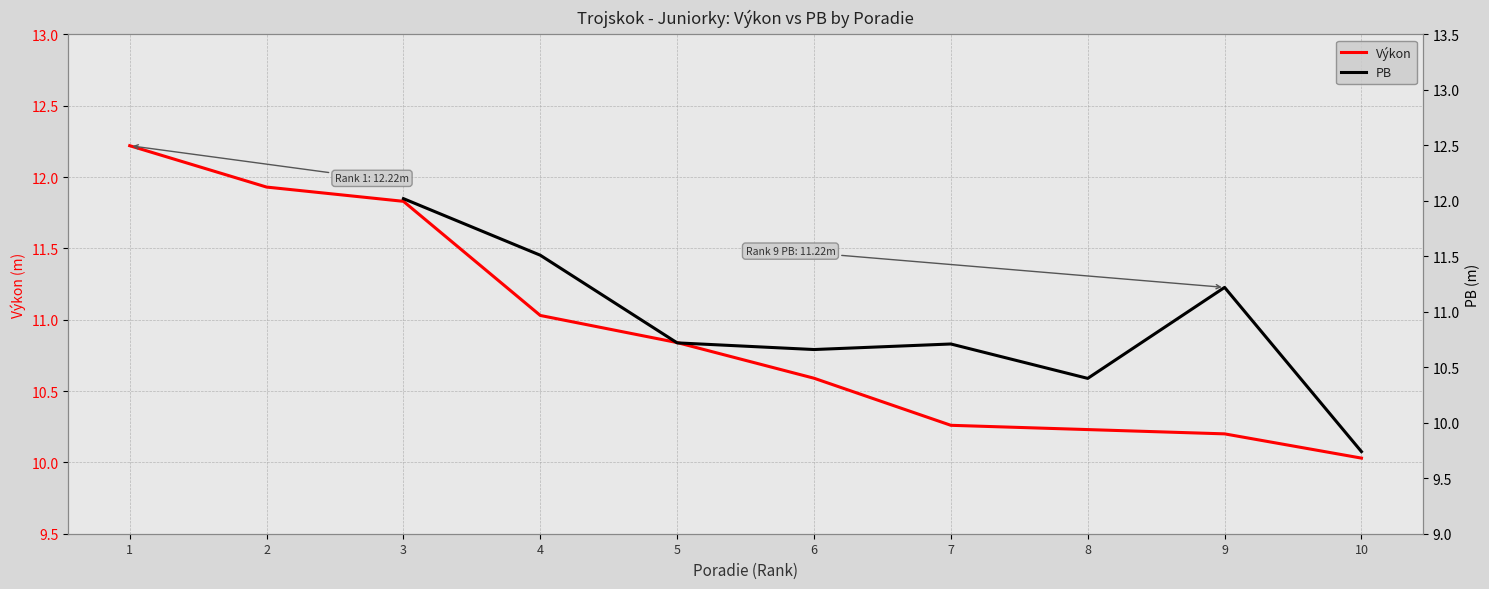

How many lines are shown in the chart?

2